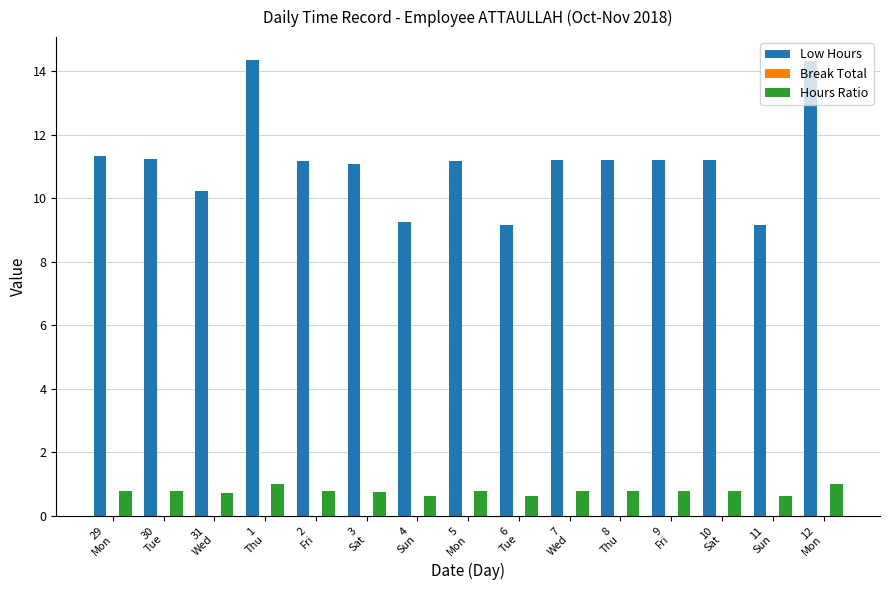

Rank the series by their average value, from highest to lowest.

Low Hours, Hours Ratio